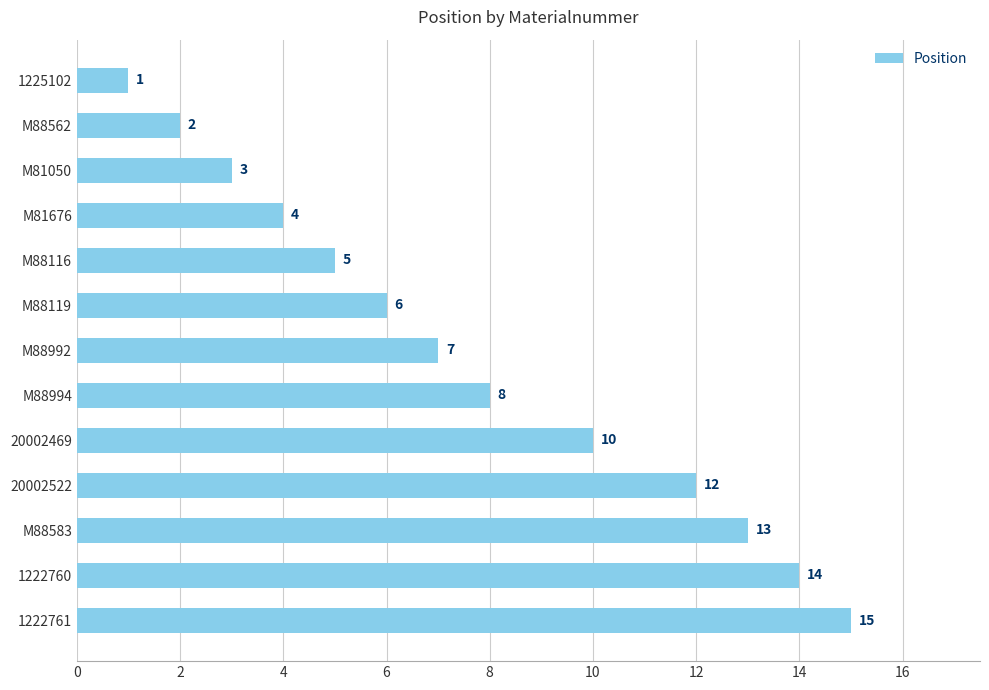

What is the minimum value shown in the chart?

1